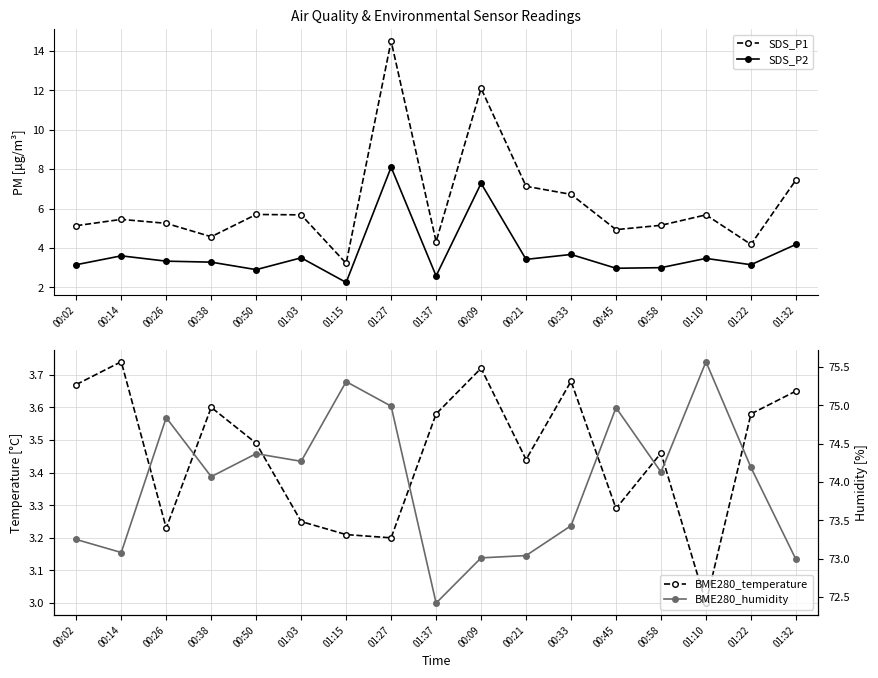

Which series has the widest spread of values?

SDS_P1